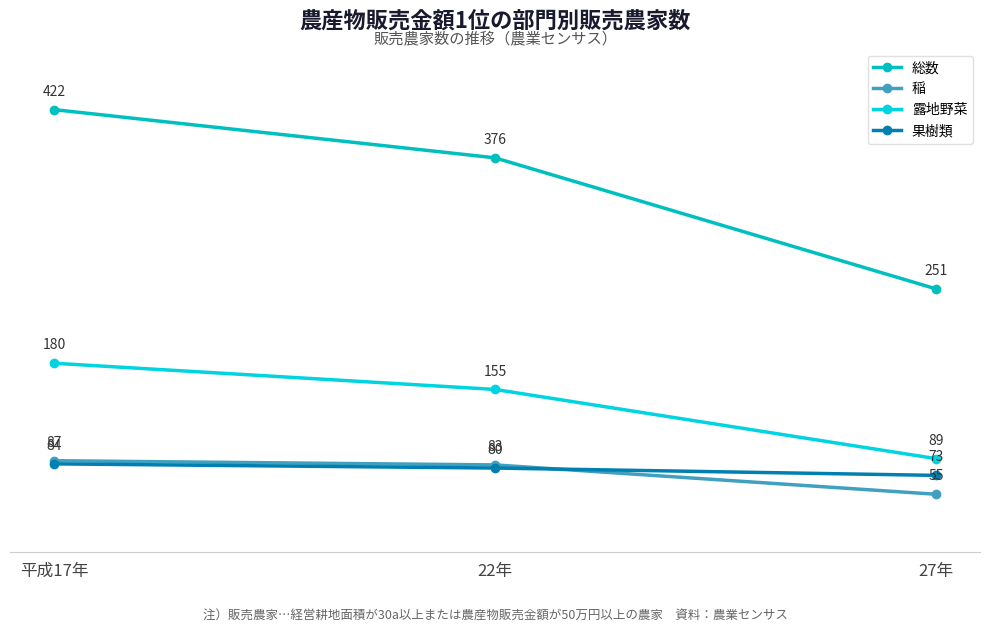

Which series changed the most between 平成17年 and 27年?

総数